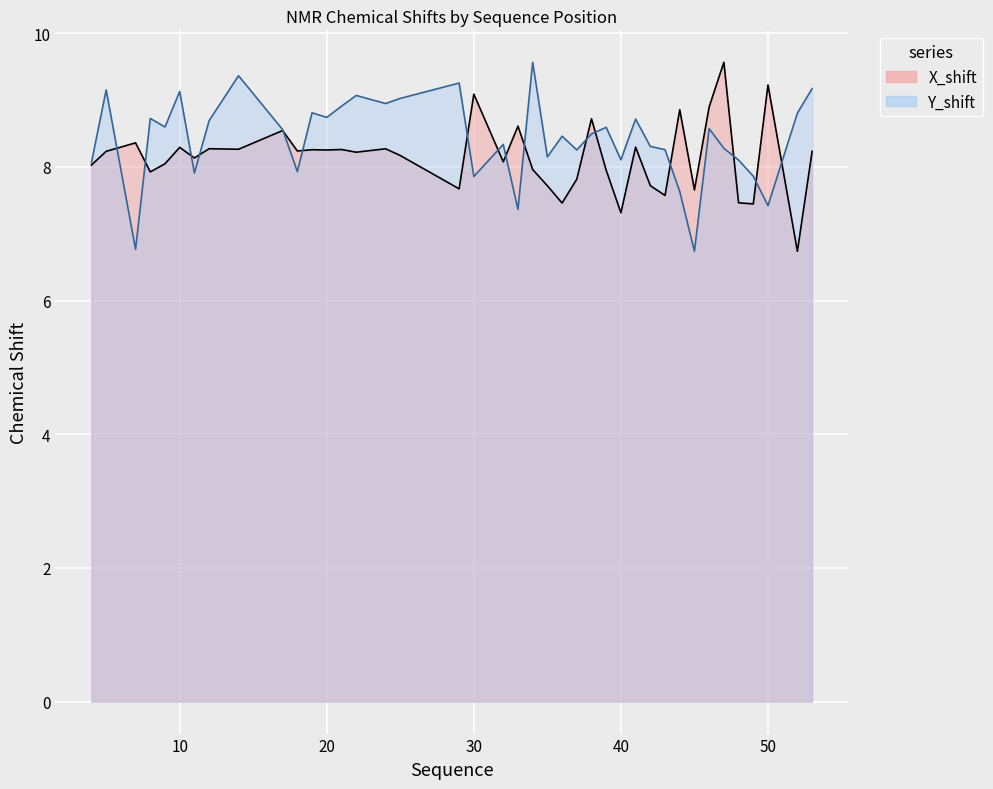

Is it true that X_shift equals 11.4 at 29?

False